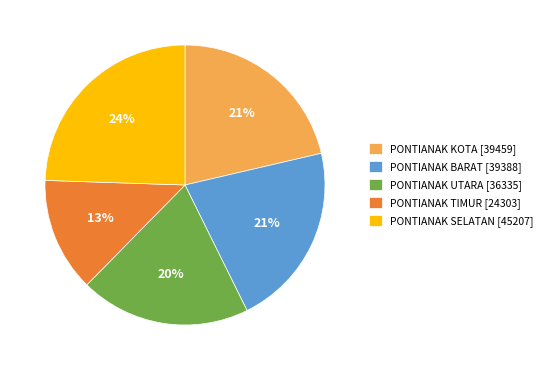

Do PONTIANAK BARAT and PONTIANAK SELATAN together represent more than half of the pie?

No